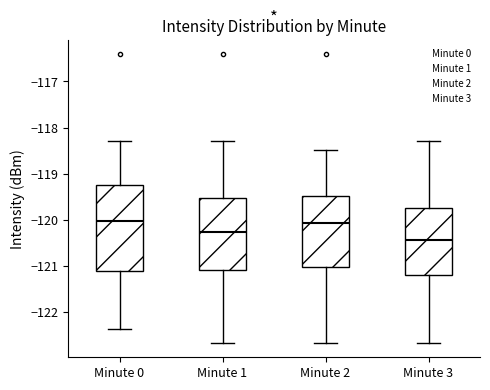

Which box has the lowest median line?

Minute 3